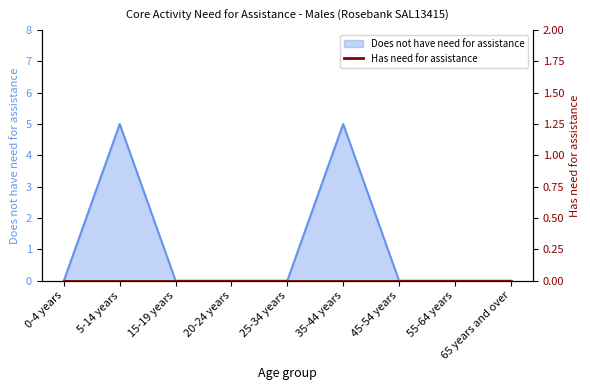

What is the average value?

1